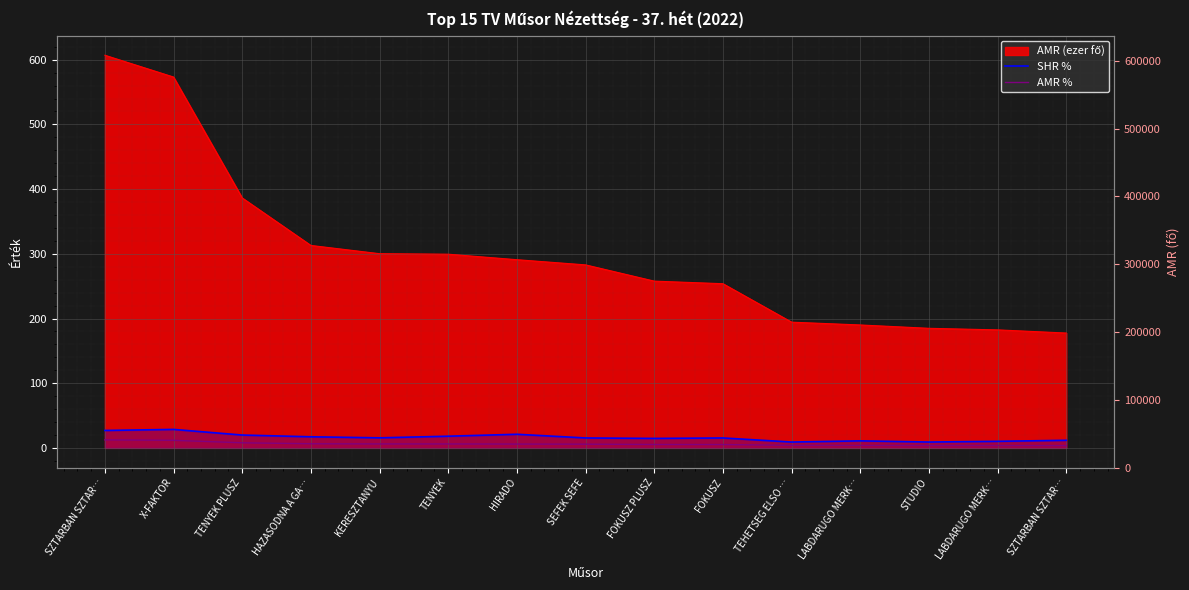

Rank the categories by AMR % value from lowest to highest.

SZTARBAN SZTAR…, LABDARUGO MERK…, STUDIO, LABDARUGO MERK…, TEHETSEG ELSO …, FOKUSZ, FOKUSZ PLUSZ, SEFEK SEFE, HIRADO, TENYEK, KERESZTANYU, HAZASODNA A GA…, TENYEK PLUSZ, X-FAKTOR, SZTARBAN SZTAR…